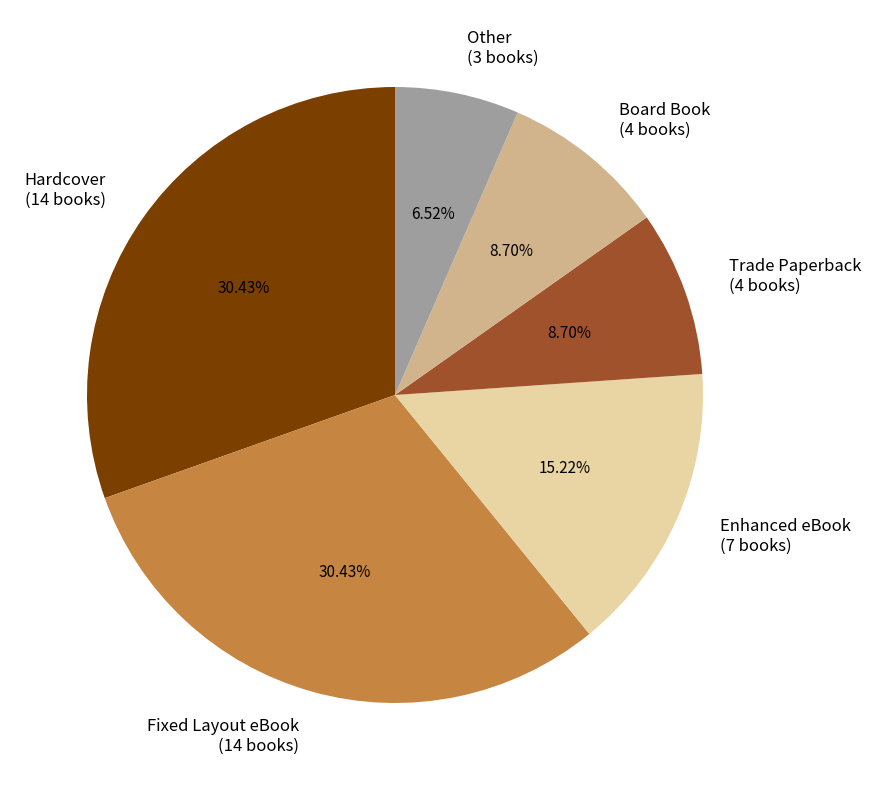

What percentage is the Hardcover slice, to the nearest percent?

30%